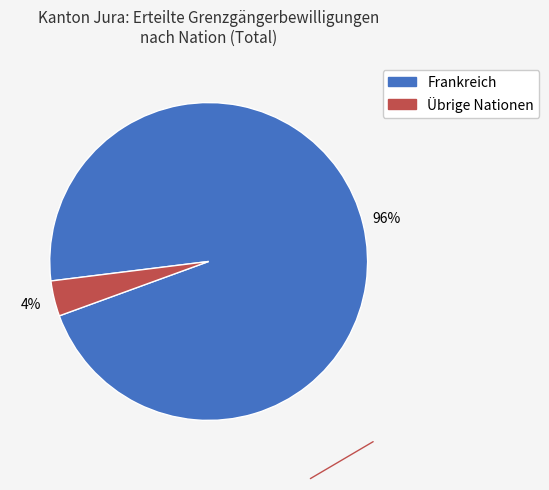

Does any single category account for the majority?

Yes